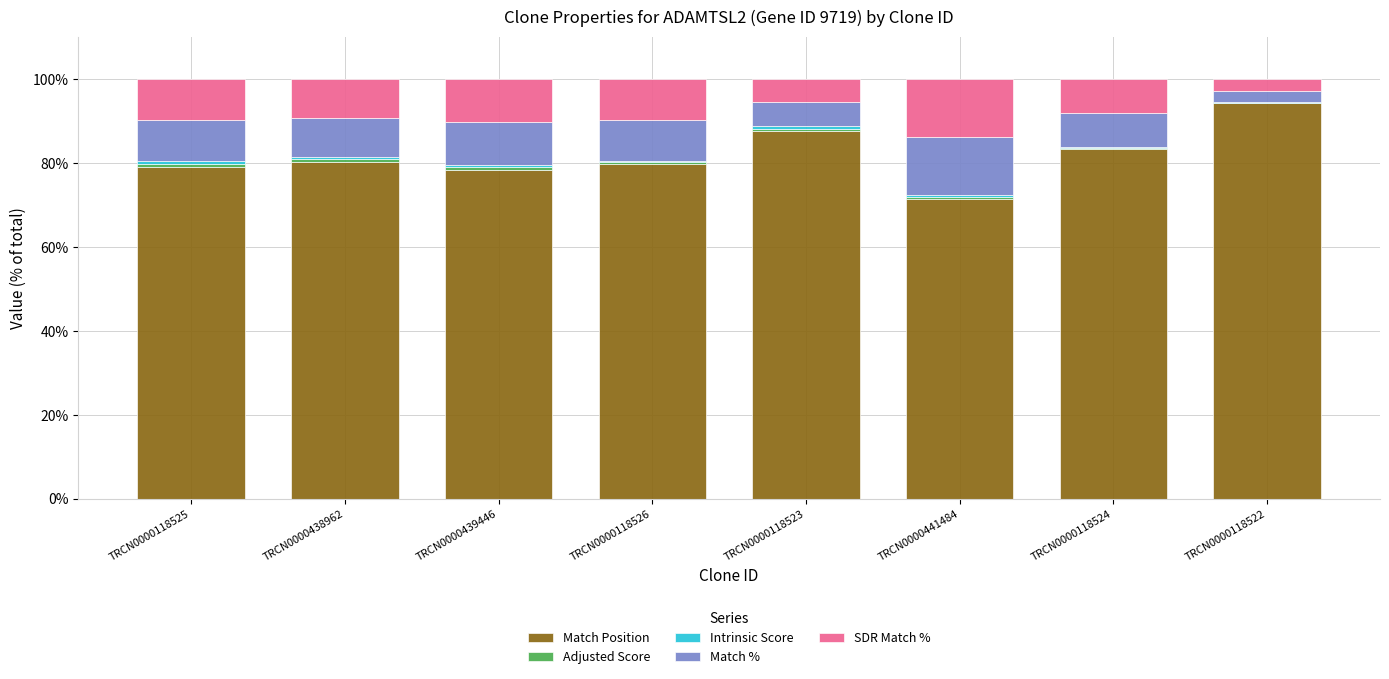

Are the bars horizontal?

No